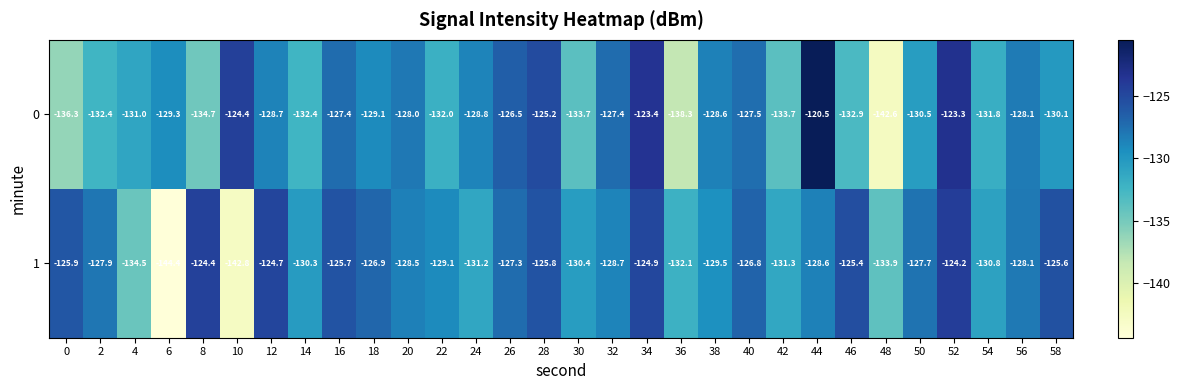

What is the greatest value displayed?

-120.5